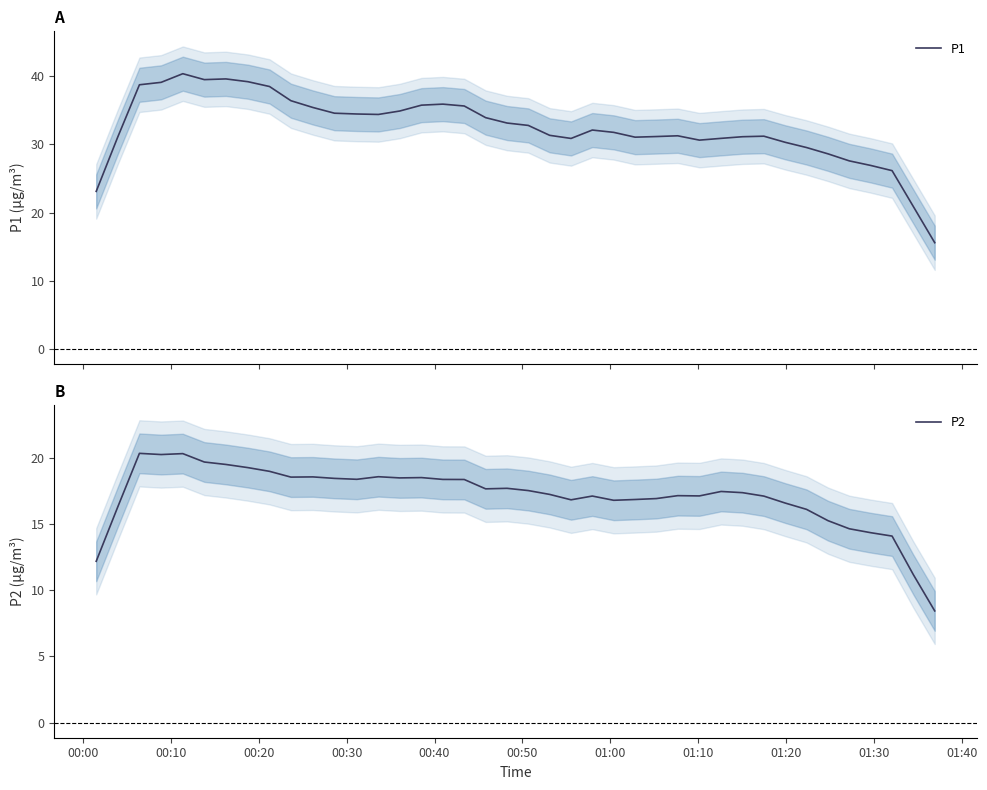

Does the chart have visible grid lines?

No